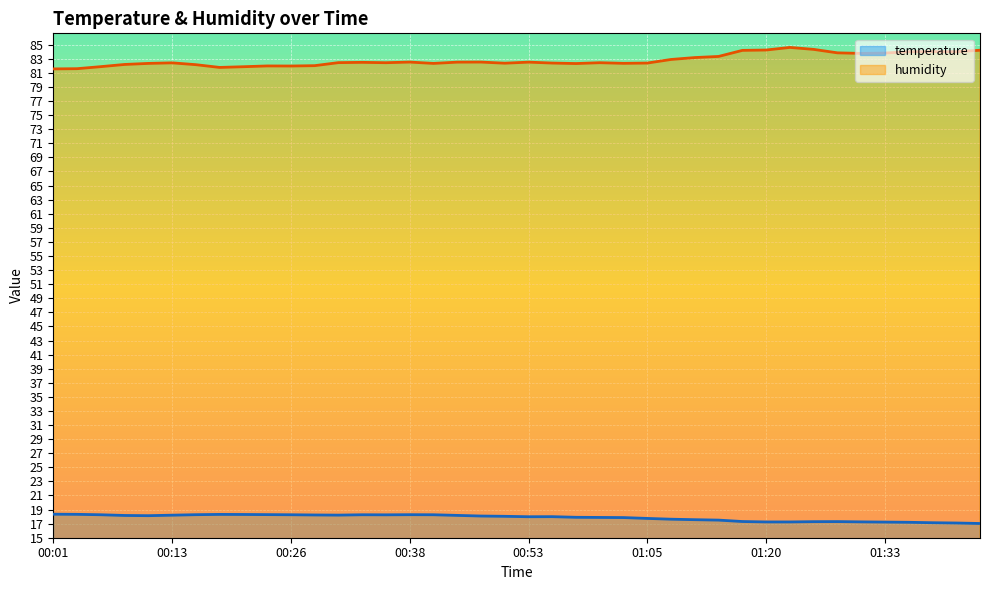

True or false: temperature and humidity intersect in this chart.

False